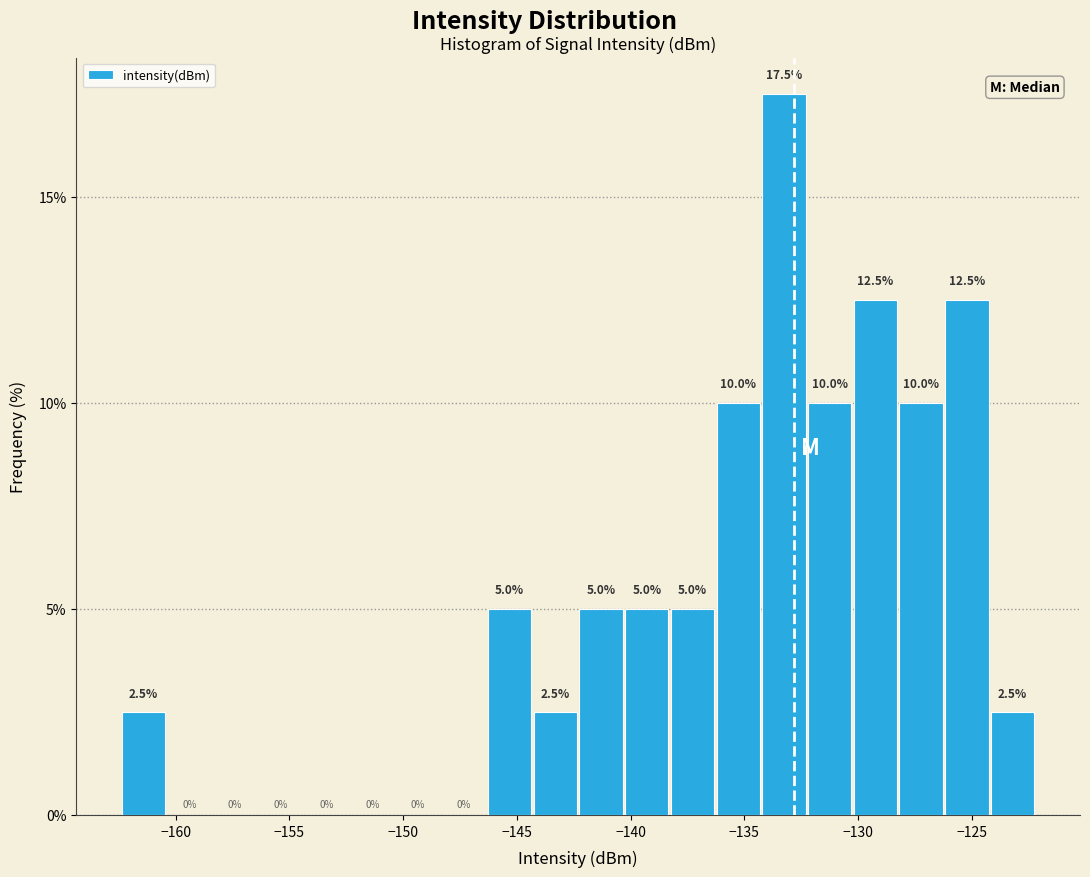

Reading left to right, list every bar in this chart as the range it spans on the x-axis followed by its height. The bar edges are not printed on the chart, so give them approximately, as read against the axis.

-162.5 to -160.5: 2.5
-160.5 to -158.5: 0.0
-158.5 to -156.5: 0.0
-156.5 to -154.5: 0.0
-154.5 to -152.5: 0.0
-152.5 to -150.5: 0.0
-150.5 to -148.5: 0.0
-148.5 to -146.5: 0.0
-146.5 to -144.5: 5.0
-144.5 to -142.5: 2.5
-142.5 to -140.5: 5.0
-140.5 to -138.5: 5.0
-138.5 to -136.5: 5.0
-136.5 to -134.5: 10.0
-134.5 to -132.5: 17.5
-132.5 to -130.0: 10.0
-130.0 to -128.0: 12.5
-128.0 to -126.0: 10.0
-126.0 to -124.0: 12.5
-124.0 to -122.0: 2.5